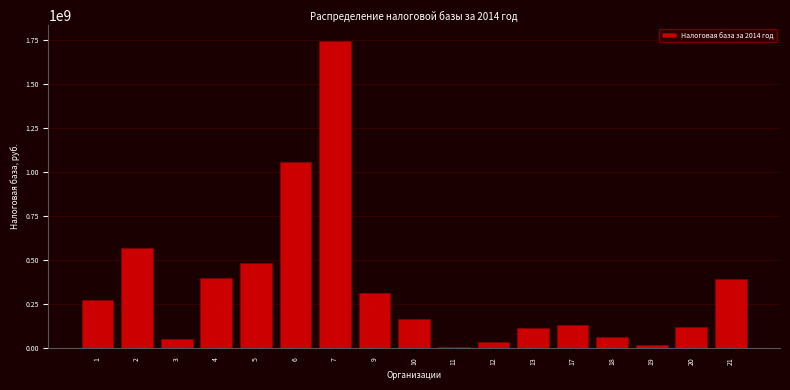

Is it true that the value at 10 is 166727900?

True